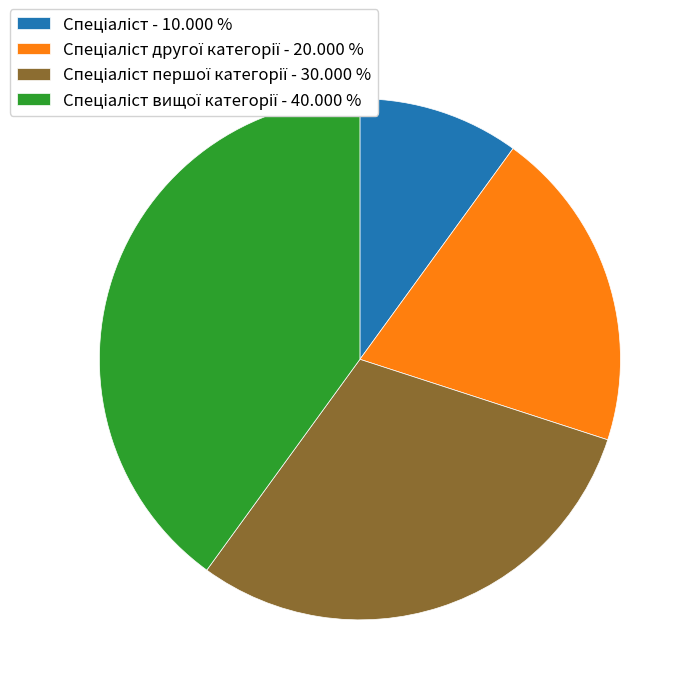

Is there any slice that represents more than half of the pie?

No